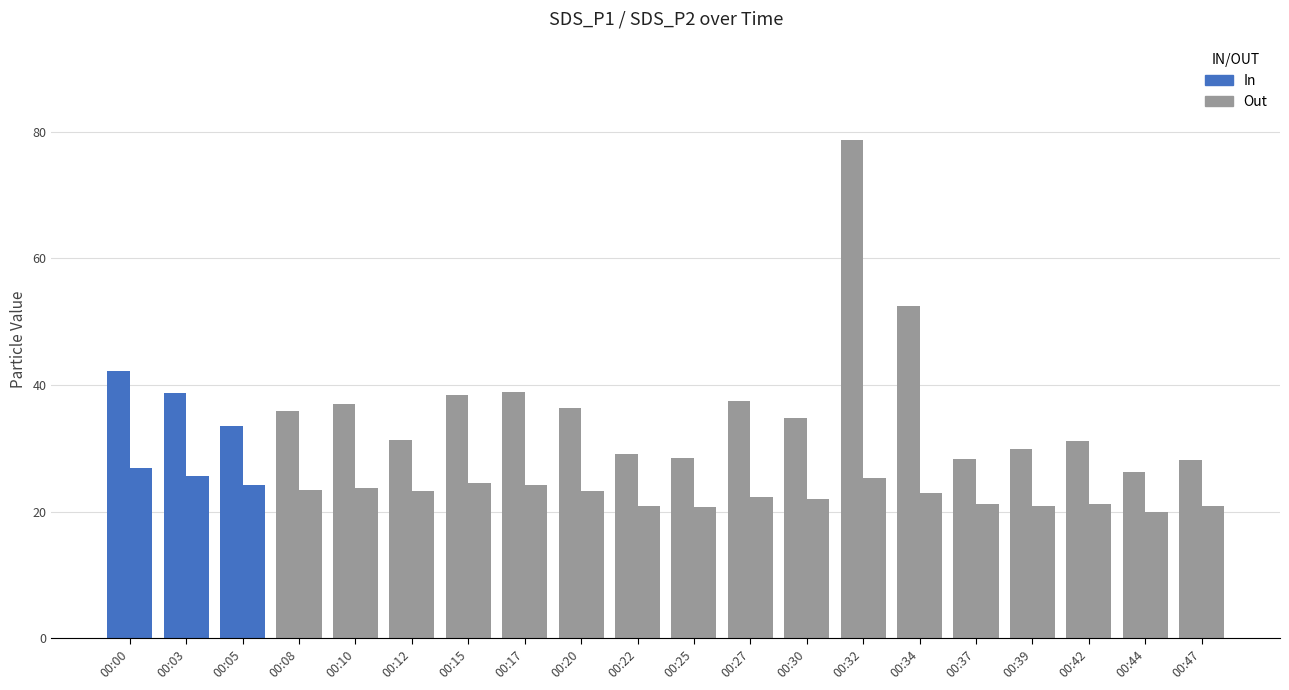

How many bars are there in each group?

2